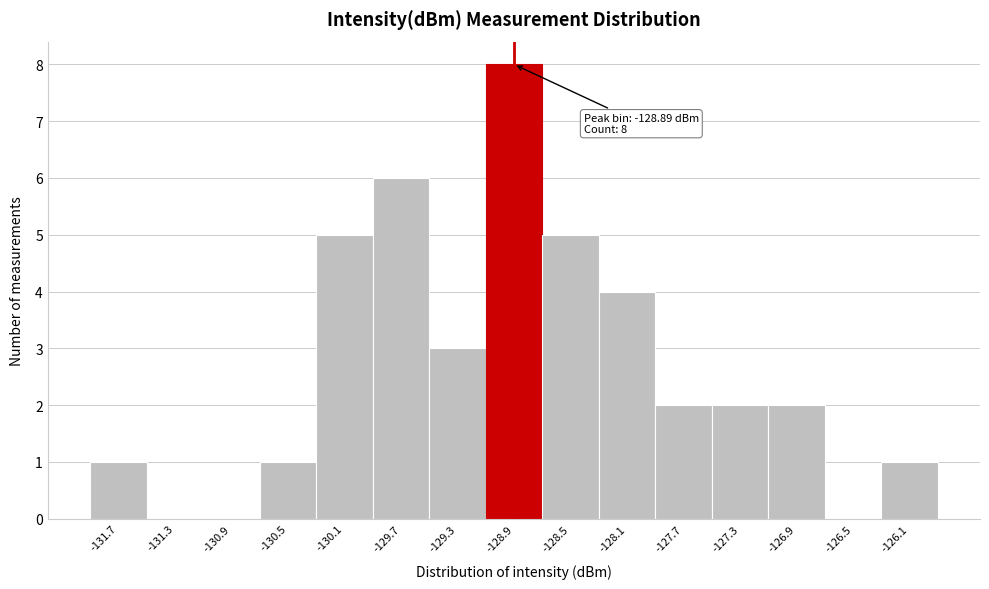

Over which range of the x-axis is the bar tallest?

-129.10 to -128.70